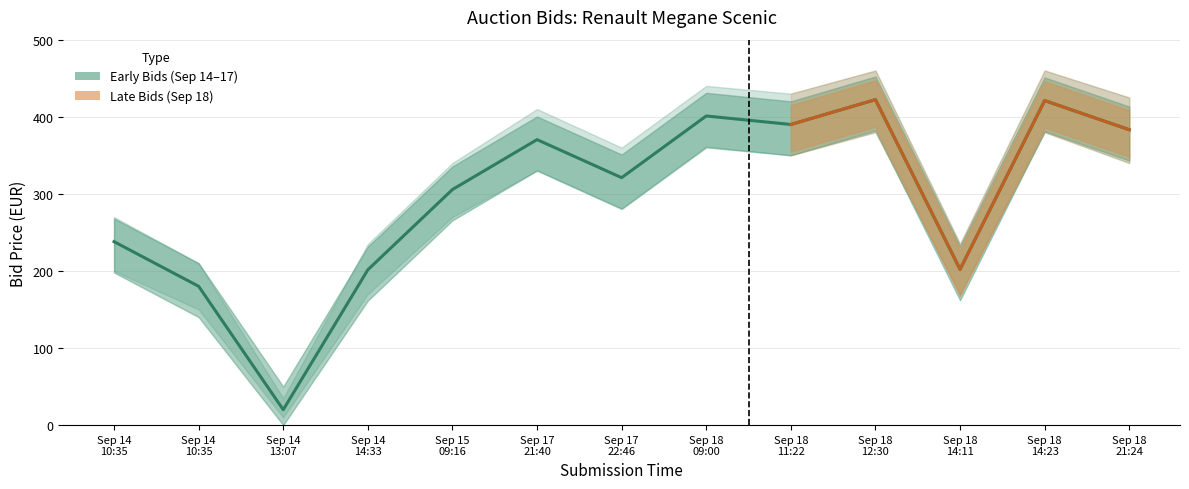

Which label corresponds to the smallest value in the chart?

Sep 14 13:07